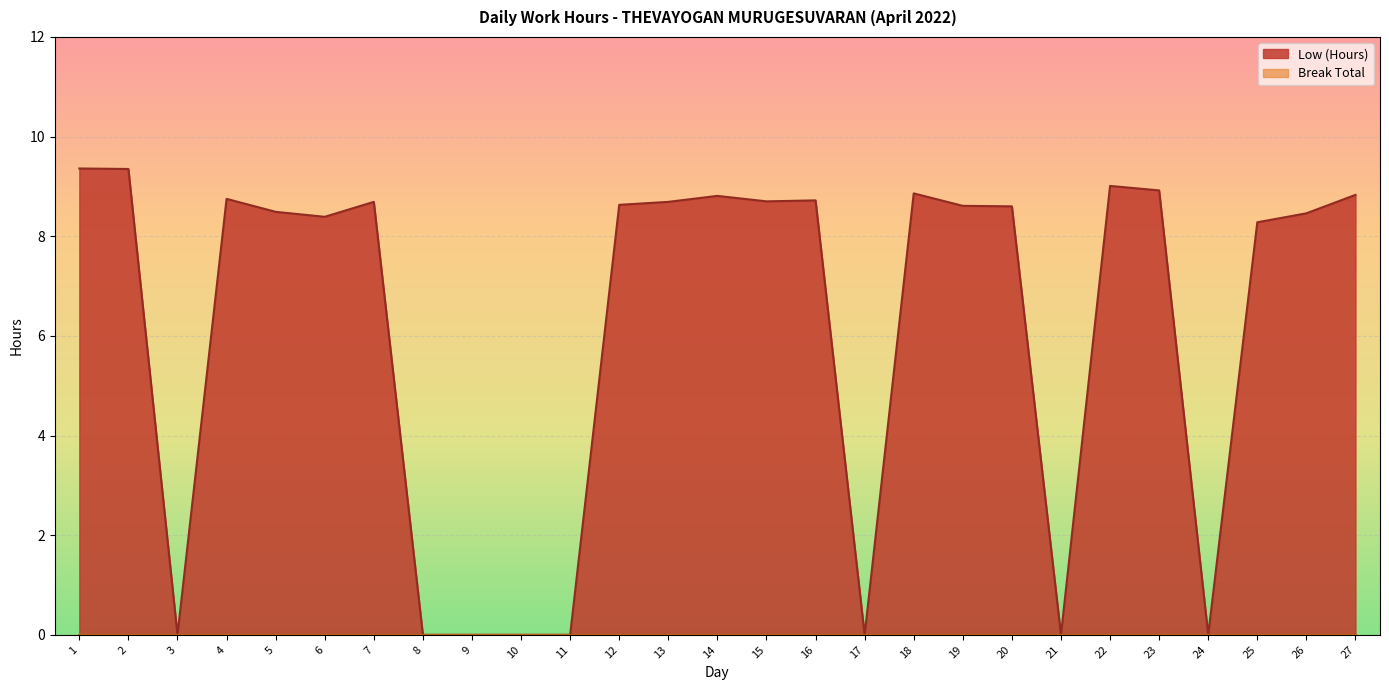

Reading right to left, list all the values displayed in this chart.

27=8.8	26=8.5	25=8.3	24=0.0	23=8.9	22=9.0	21=0.0	20=8.6	19=8.6	18=8.9	17=0.0	16=8.7	15=8.7	14=8.8	13=8.7	12=8.6	11=0.0	10=0.0	9=0.0	8=0.0	7=8.7	6=8.4	5=8.5	4=8.8	3=0.0	2=9.3	1=9.4